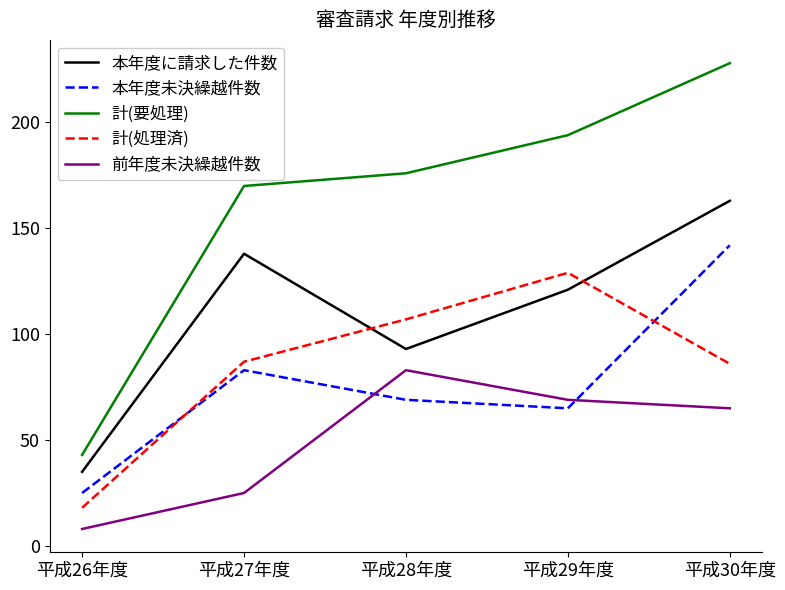

Reading right to left, transcribe all the data shown in this chart.

本年度に請求した件数: 163	121	93	138	35
本年度未決繰越件数: 142	65	69	83	25
計(要処理): 228	194	176	170	43
計(処理済): 86	129	107	87	18
前年度未決繰越件数: 65	69	83	25	8